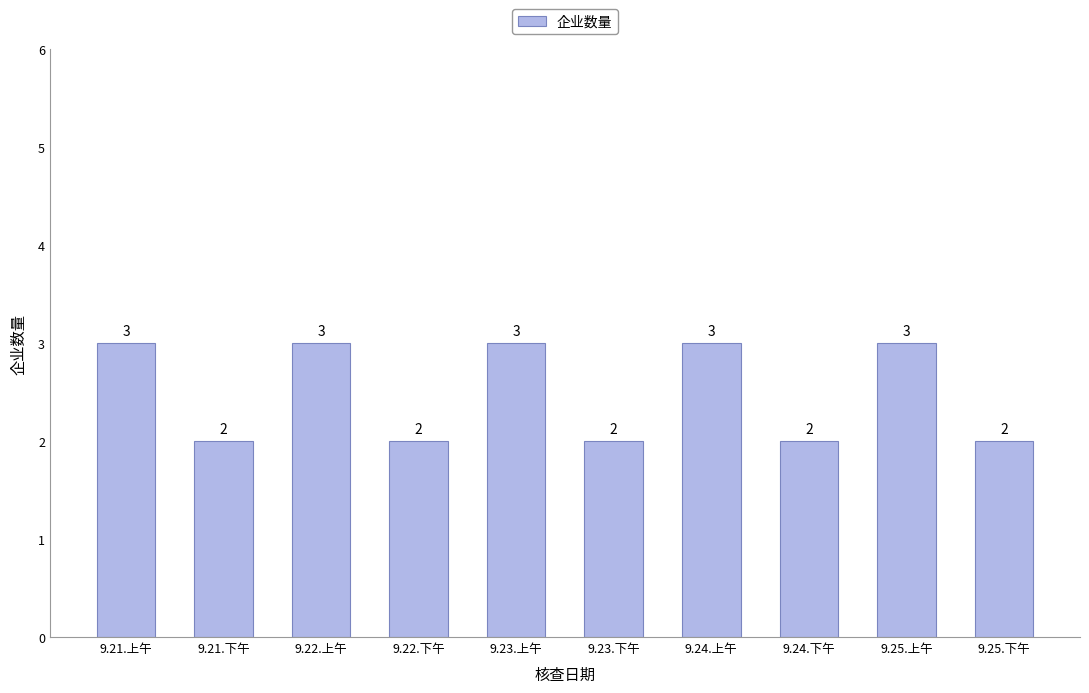

What is the maximum value shown in the chart?

3